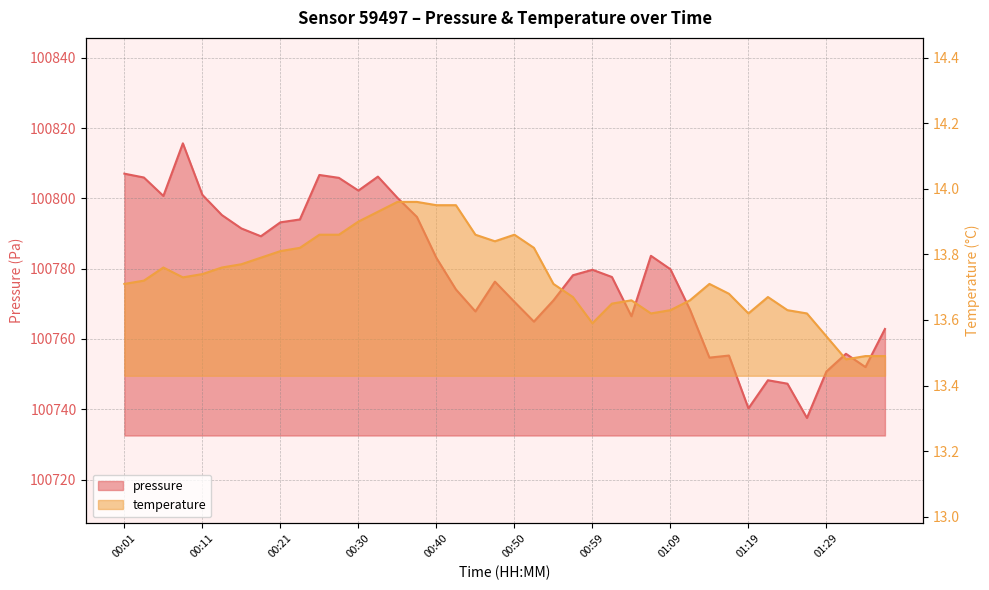

Is the value of temperature at 01:09 greater than the value of pressure at 00:47?

No